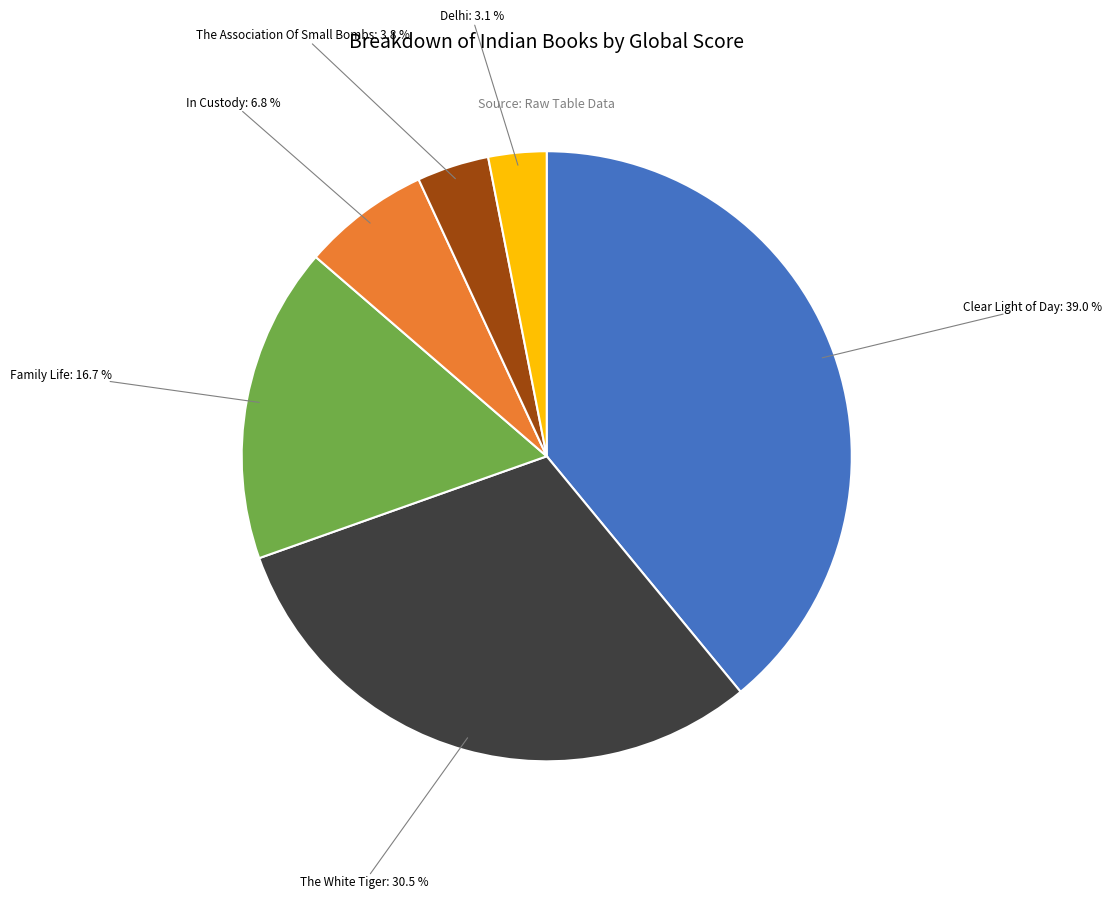

Which slice is the largest?

Clear Light of Day